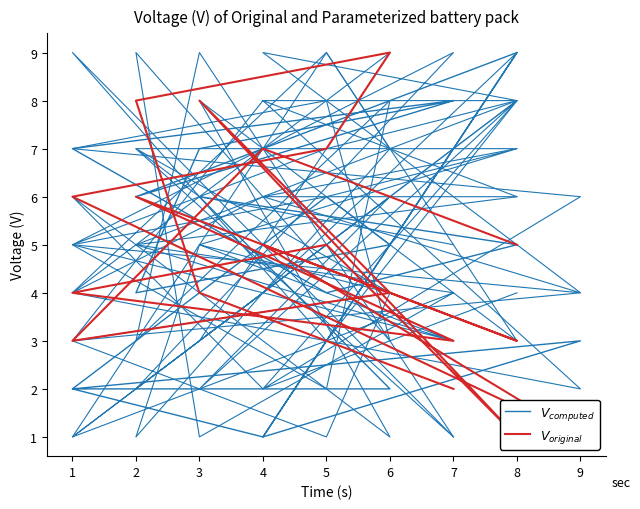

How many data points does each series have?

19